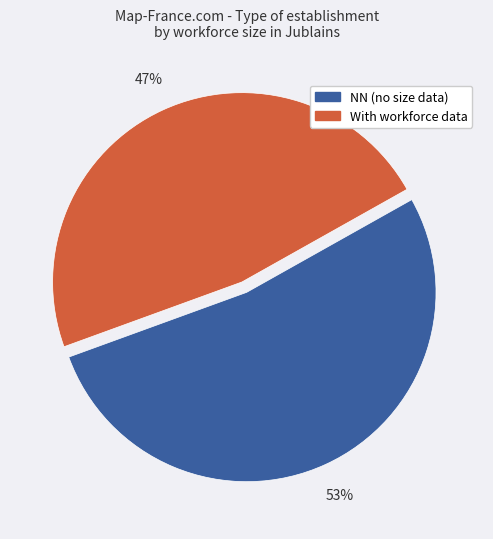

Does any single category account for the majority?

Yes